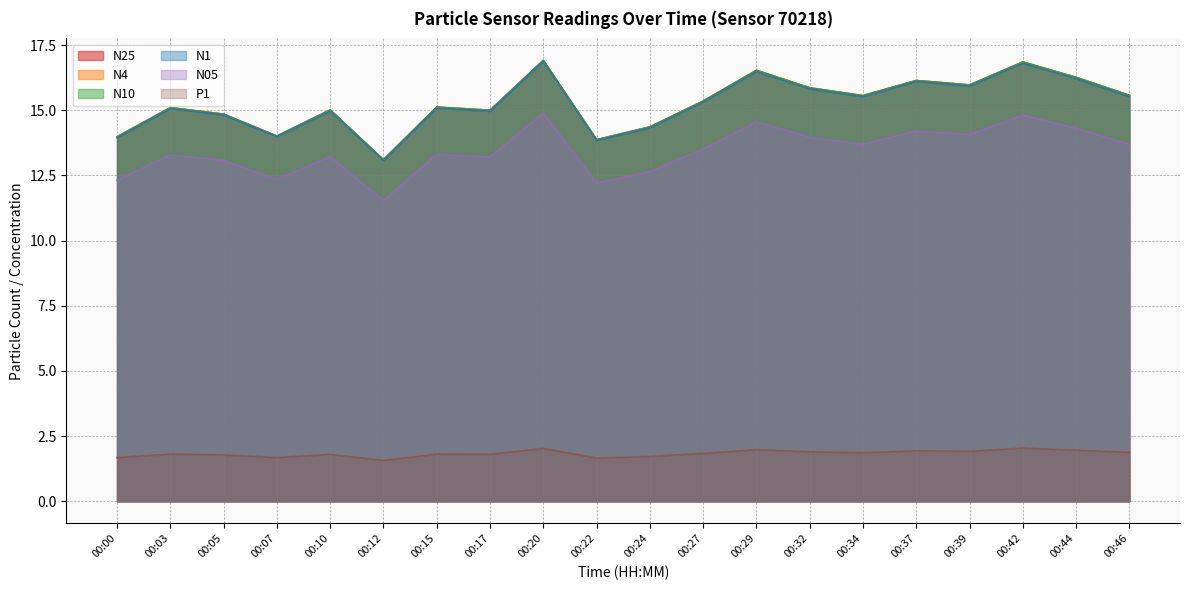

Which series has the widest spread of values?

N25